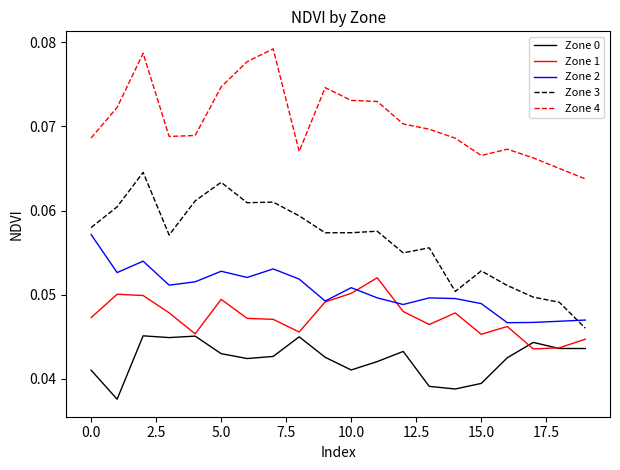

True or false: Zone 4 and Zone 1 intersect in this chart.

False